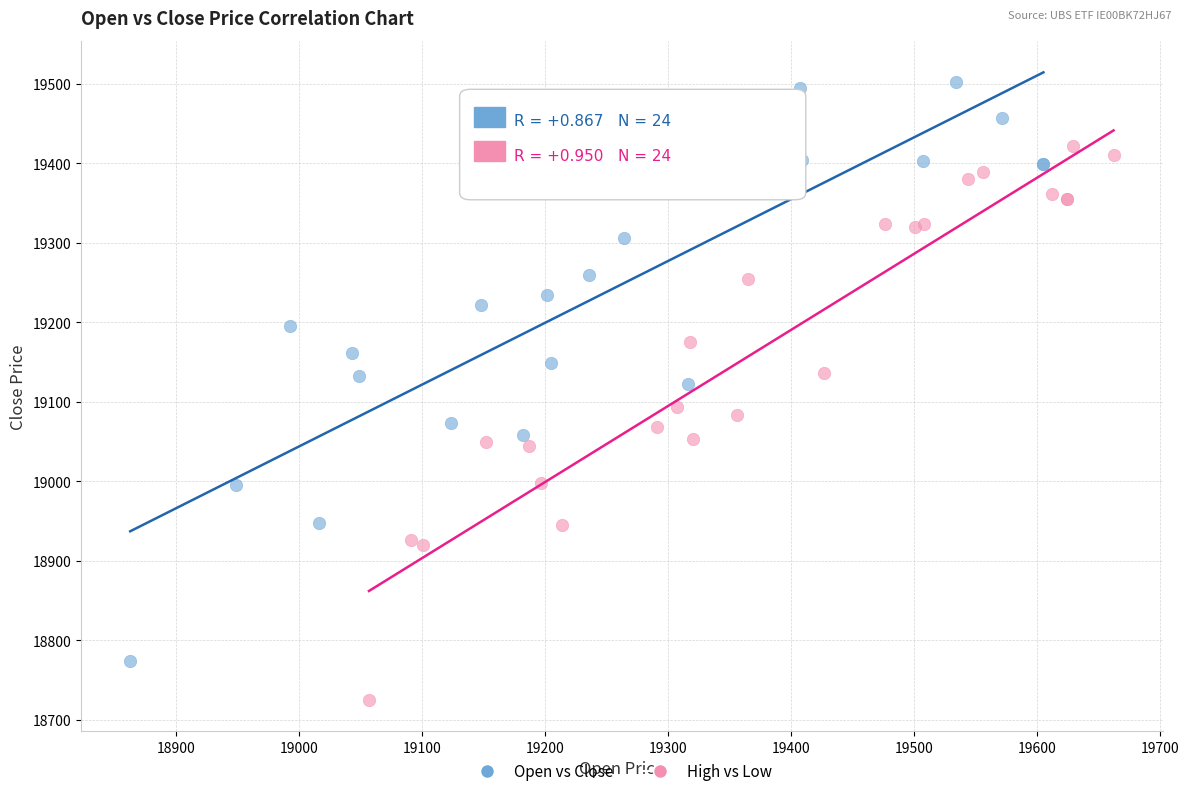

Which series has the widest spread of Y values?

Open vs Close